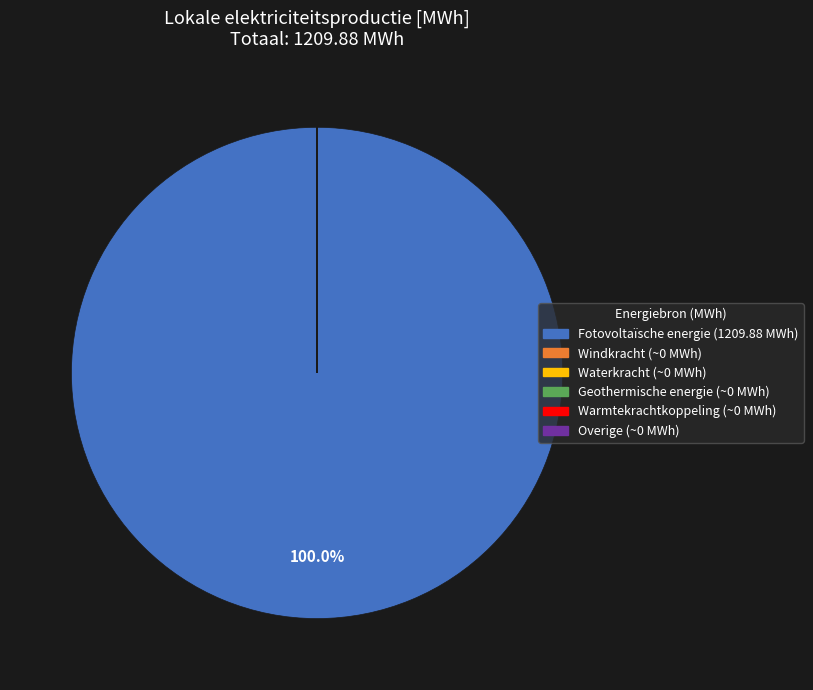

Is there a majority slice in this chart?

Yes